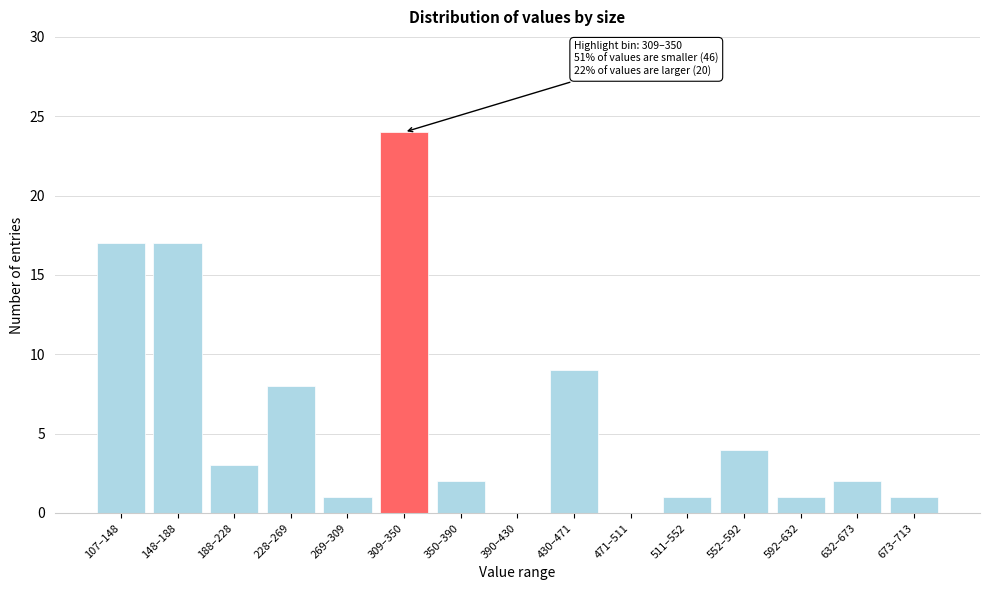

Reading right to left, list all the values displayed in this chart.

673–713=1	632–673=2	592–632=1	552–592=4	511–552=1	471–511=0	430–471=9	390–430=0	350–390=2	309–350=24	269–309=1	228–269=8	188–228=3	148–188=17	107–148=17